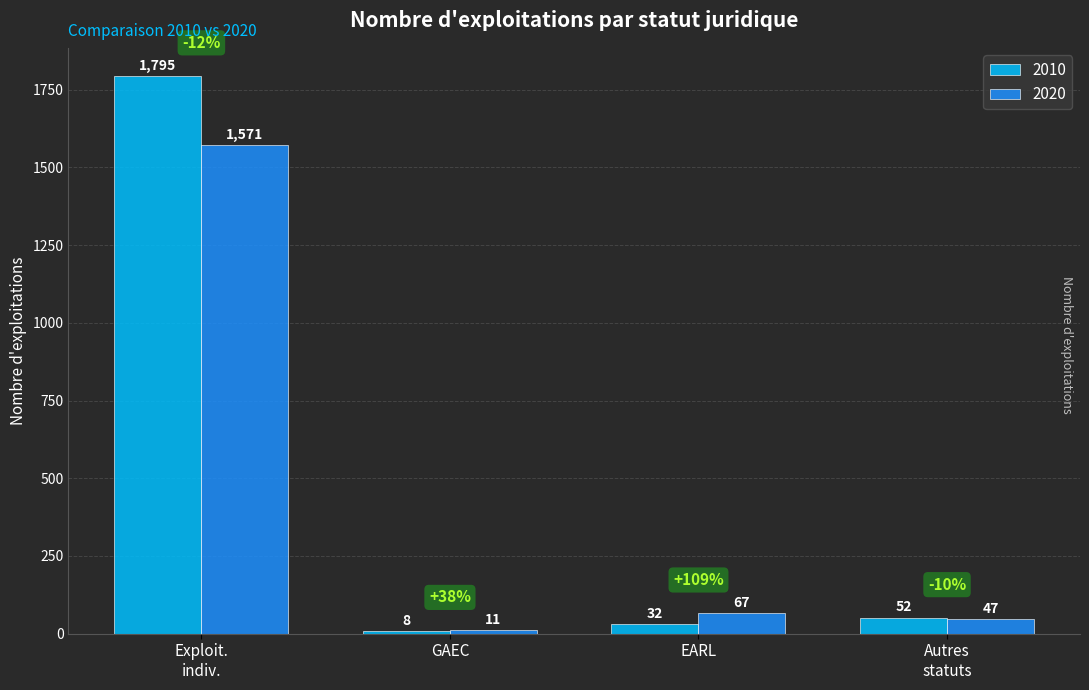

Reading right to left, extract all data points from this chart.

2010: 52	32	8	1795
2020: 47	67	11	1571